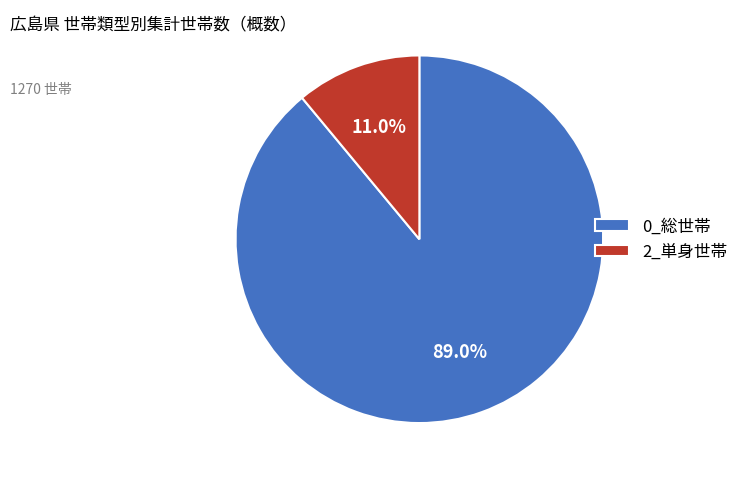

To the nearest percent, what is the average slice percentage?

50%